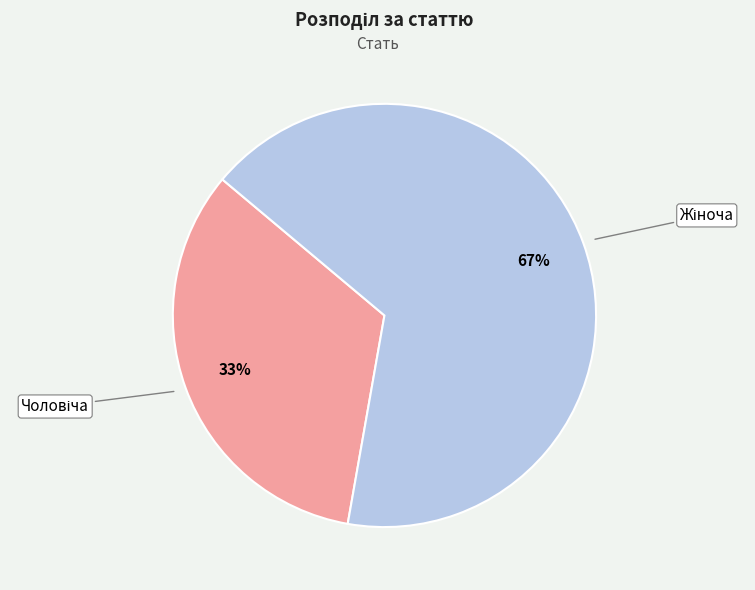

To the nearest percent, what is the average slice percentage?

50%